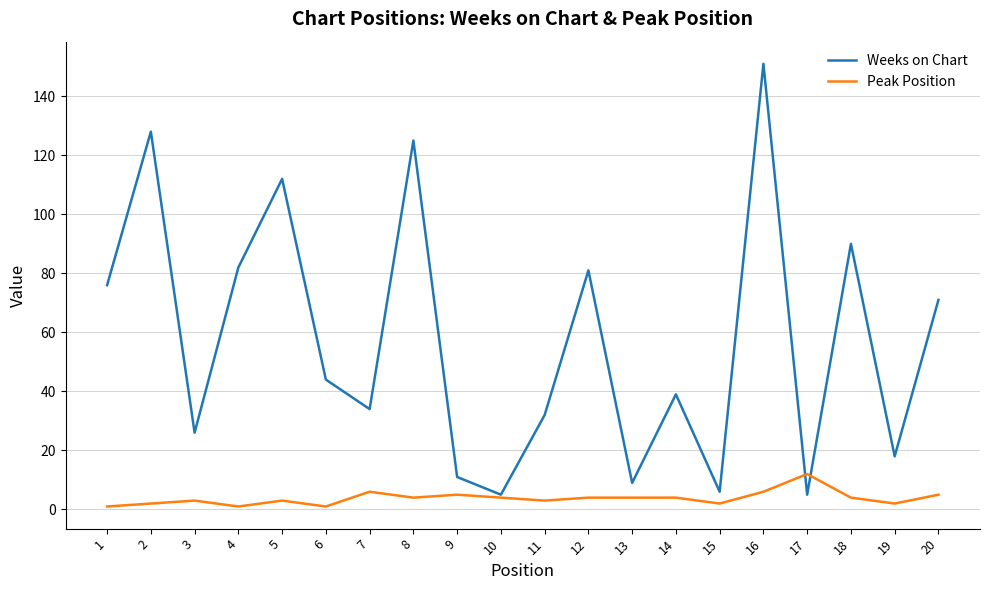

True or false: Weeks on Chart and Peak Position cross at least once.

True